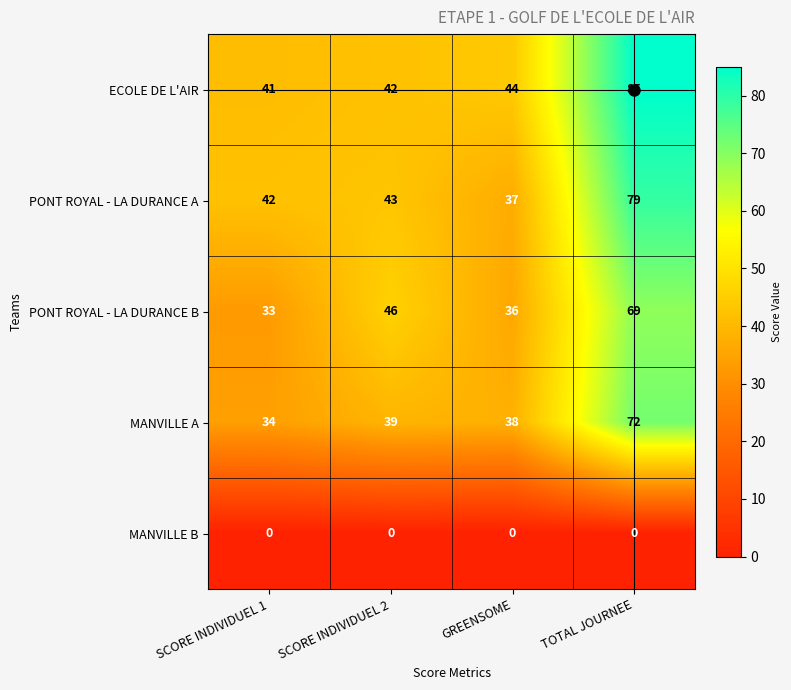

What is the difference between the maximum and minimum values in the MANVILLE A series?

38